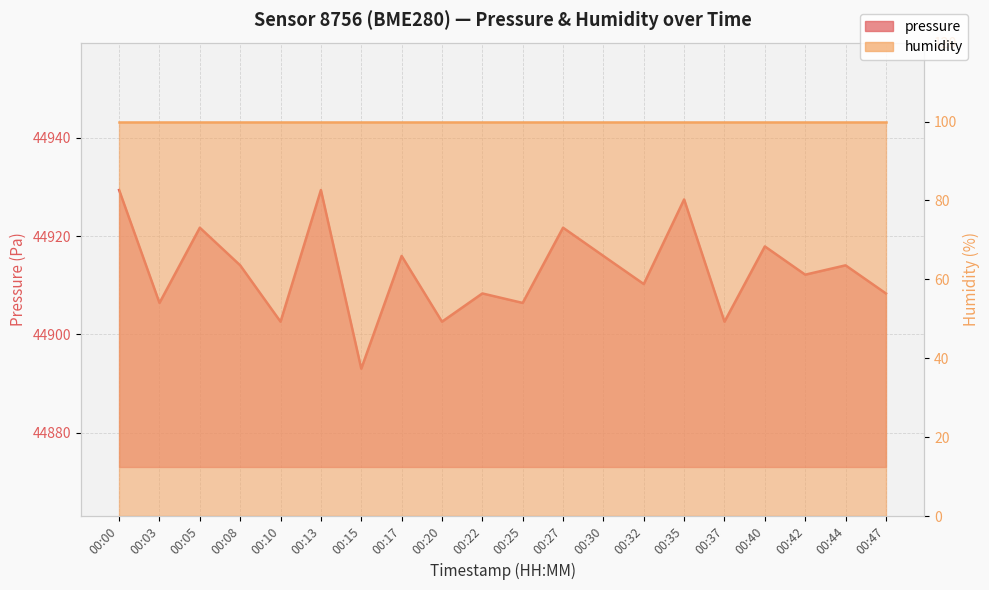

What is the sum of the values at 00:13 and 00:15?

89822.4